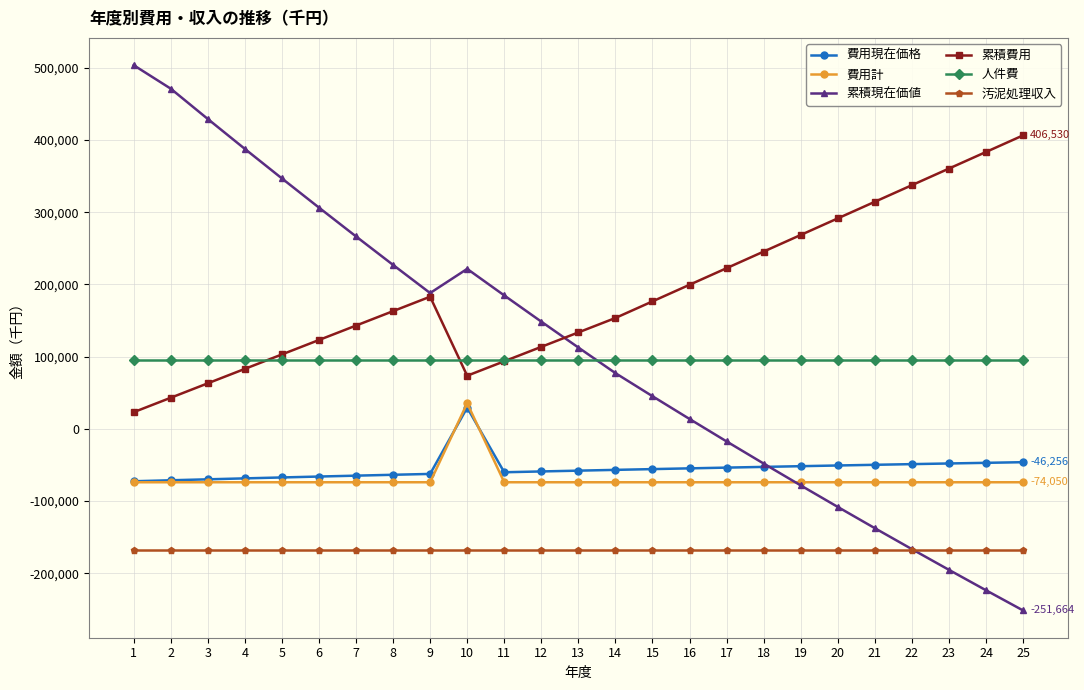

What is the difference between the highest and lowest values at 2?

639271.0